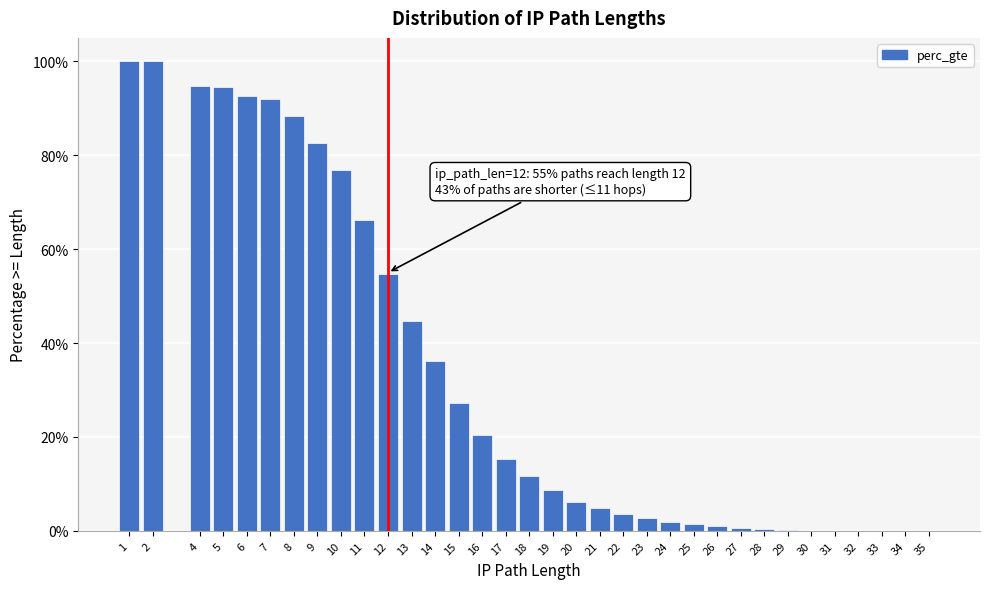

Are the bars horizontal?

No